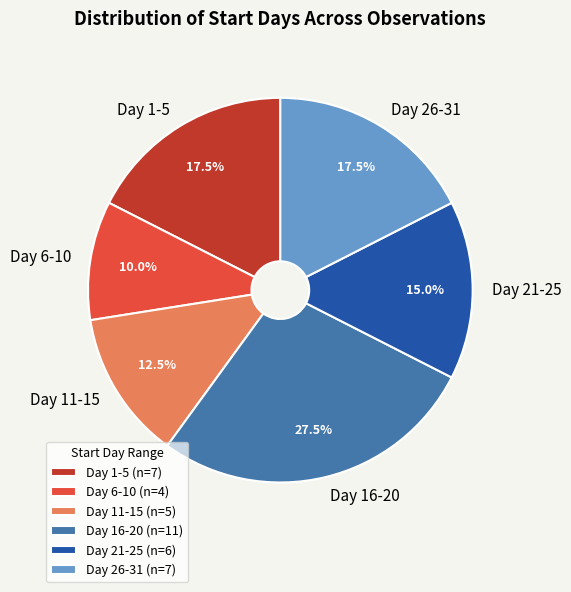

Is there a majority slice in this chart?

No